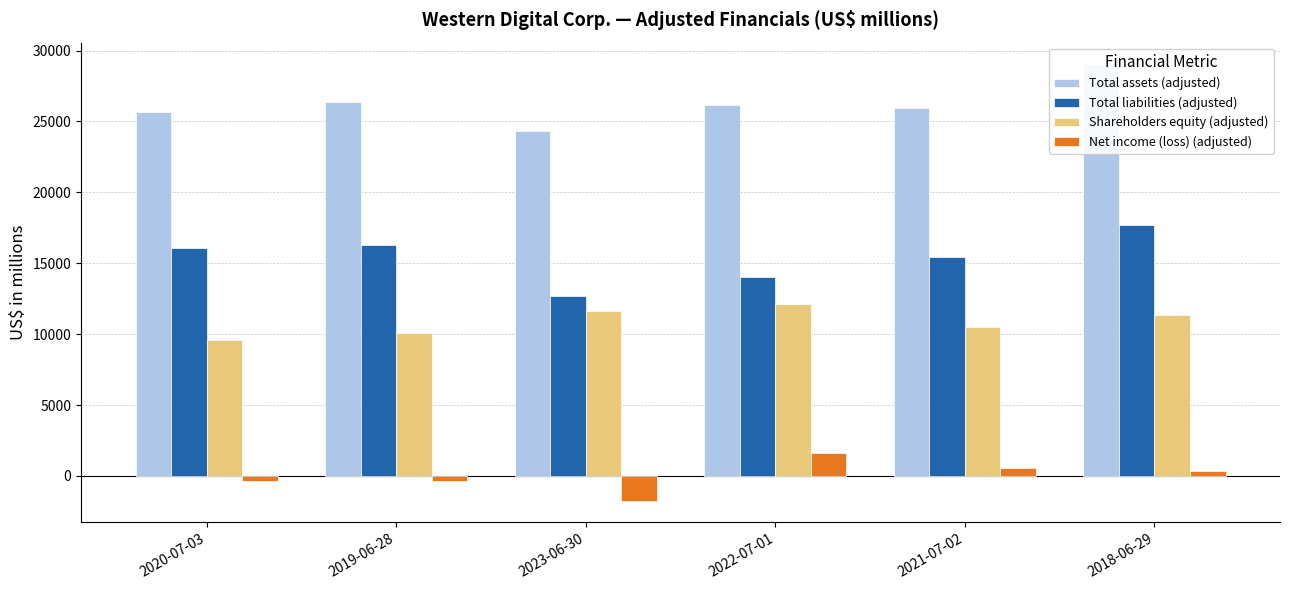

What is the sum of the Net income (loss) (adjusted) values at 2020-07-03 and 2019-06-28?

-712